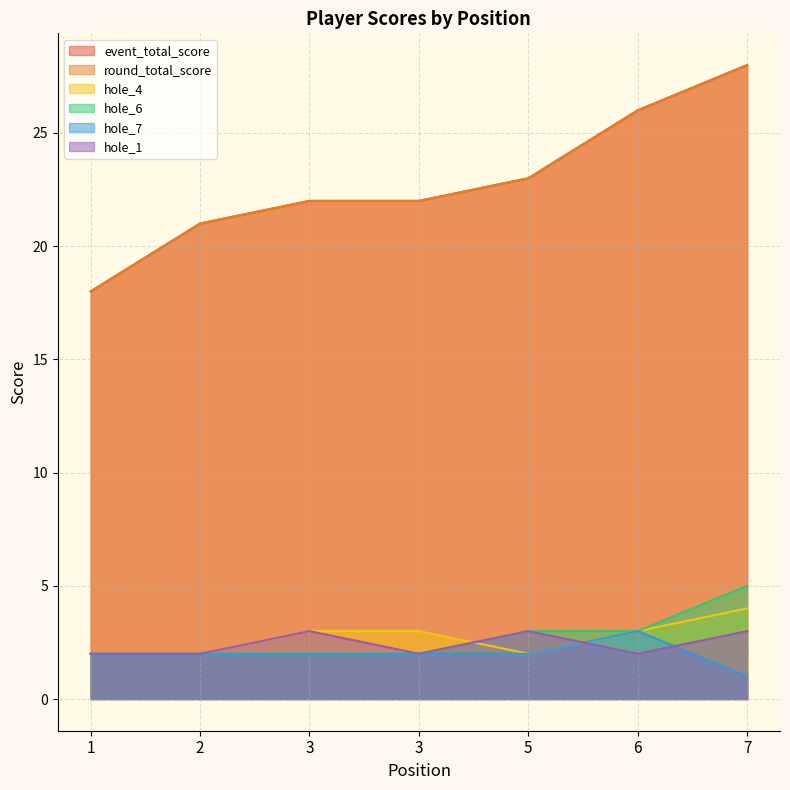

Which category has the lowest value in the hole_7 series?

7